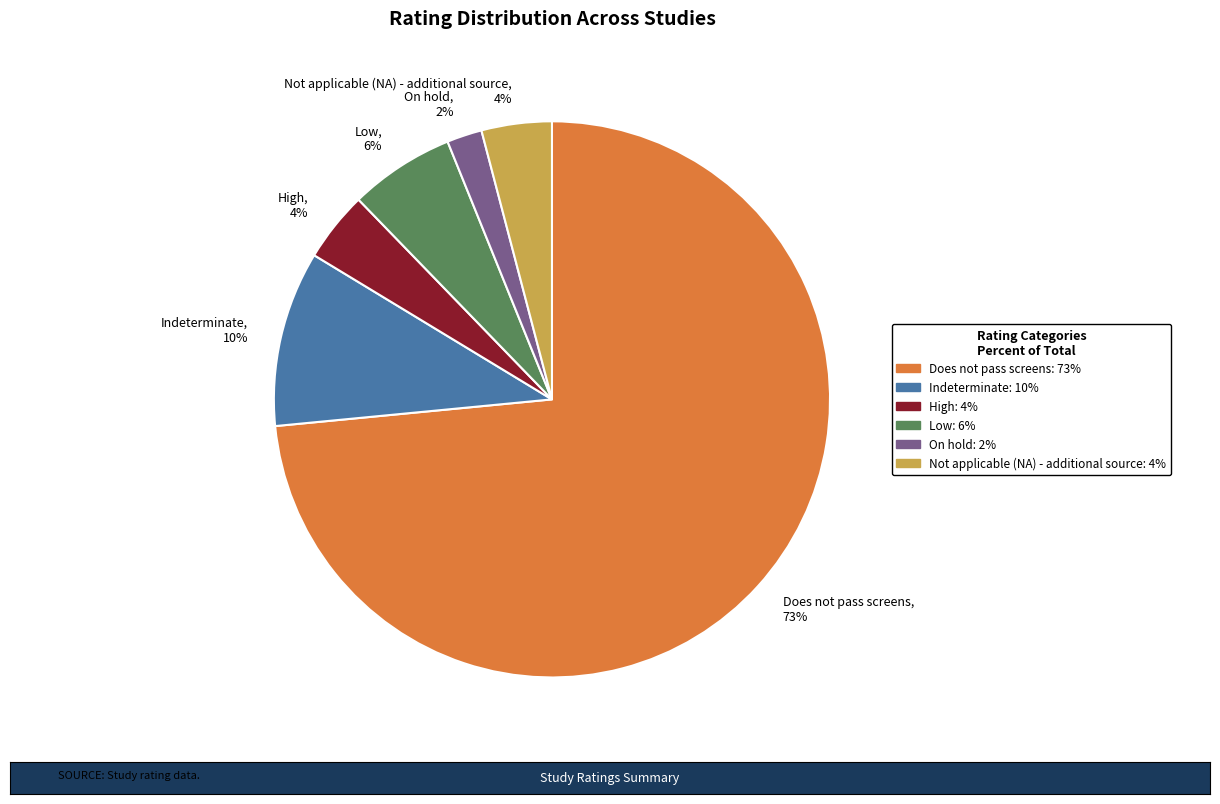

To the nearest percent, what percentage of the pie is Indeterminate?

10%